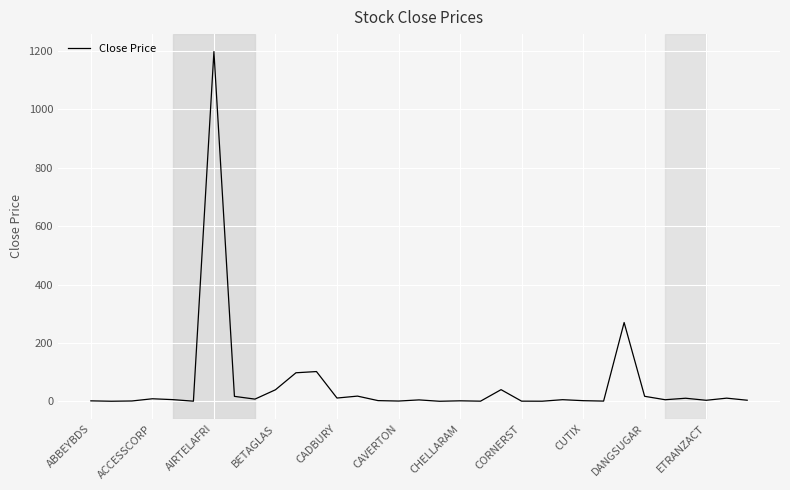

Does the chart display data point markers on the line(s)?

No